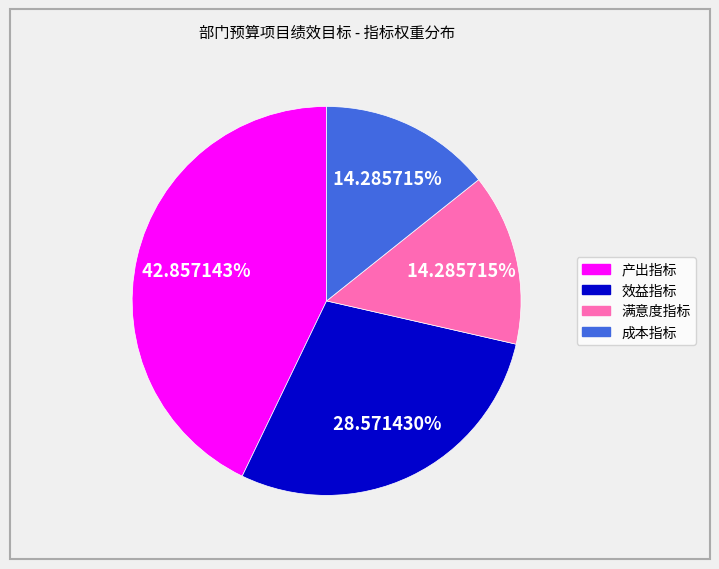

Approximately how many times larger is the value at 成本指标 compared to 效益指标?

0.5